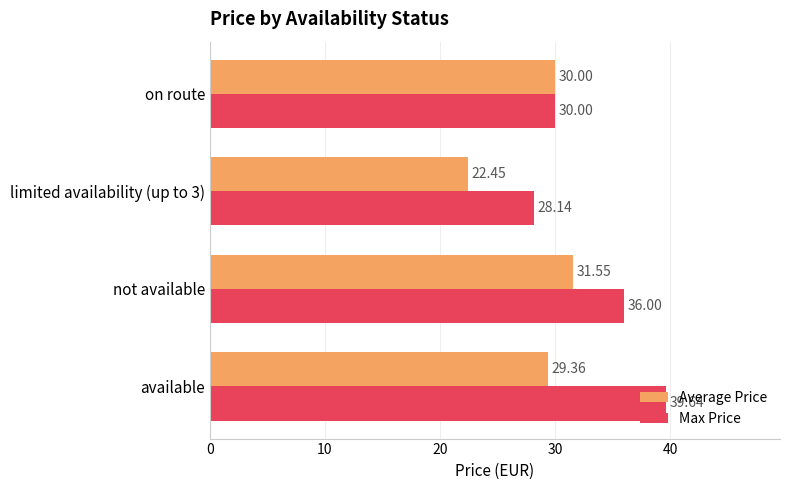

What is the sum of all Average Price values?

113.4